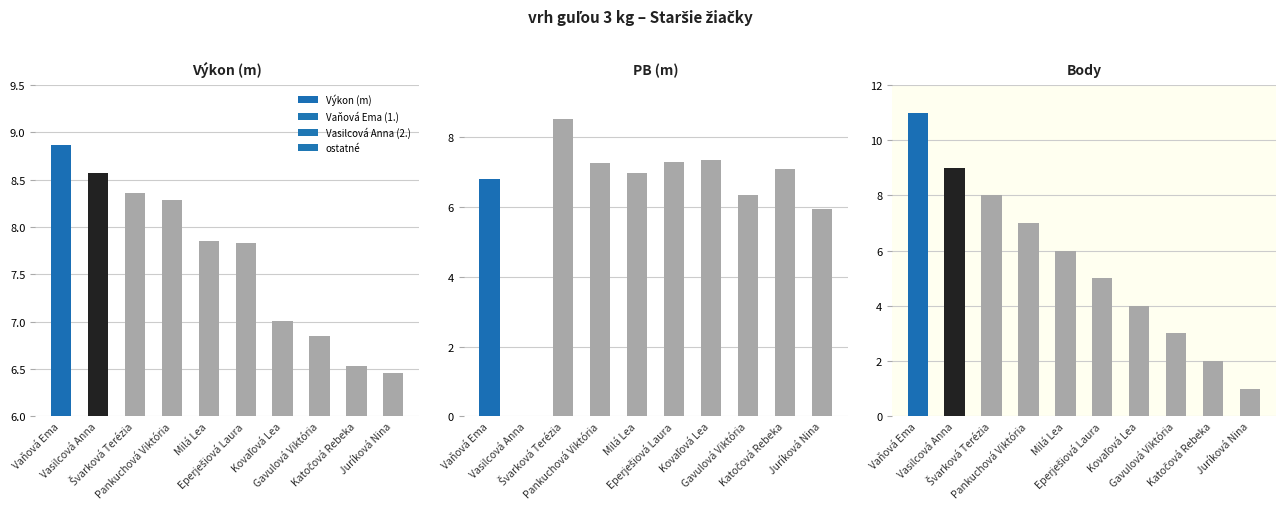

Which series changed the most between Pankuchová Viktória and Kovaľová Lea?

Body